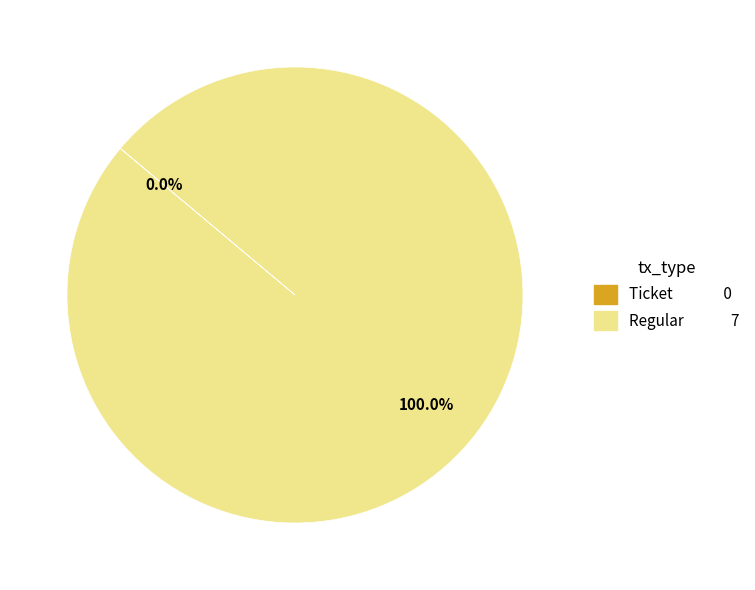

How many segments does this pie chart have?

2